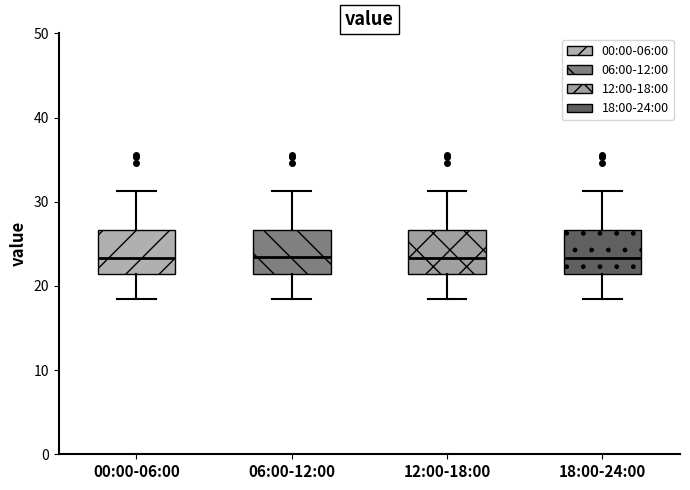

Where does the median line of the box for 00:00-06:00 sit on the y-axis? The values are not printed on the chart, so give them approximately, as read against the axis.

23